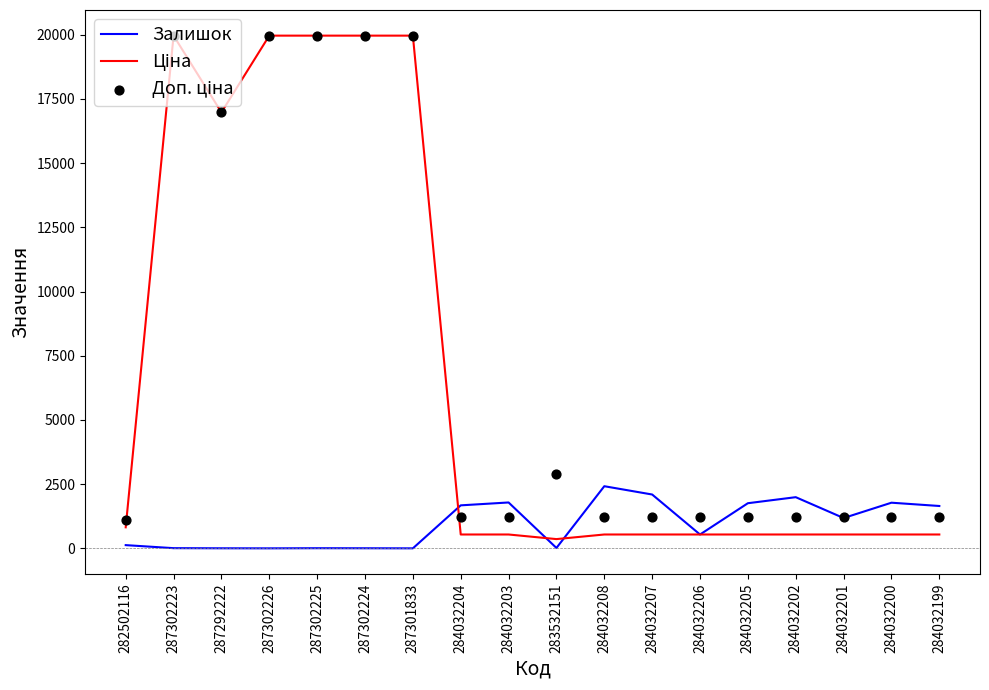

Which series has the largest total across all categories?

Доп. ціна